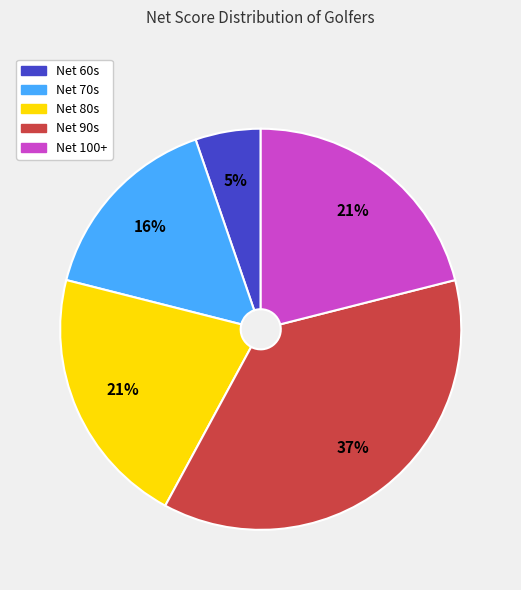

To the nearest percent, what is the difference between the largest and smallest slice percentages?

32%